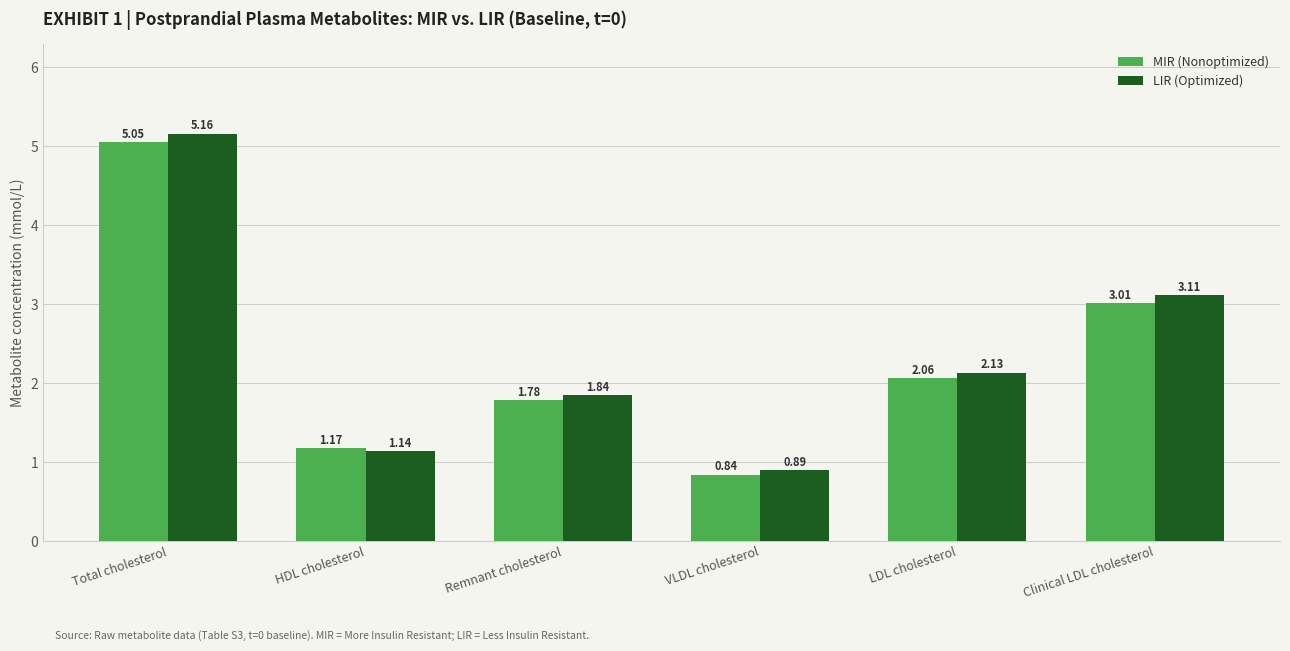

List the series in order of their peak value, highest first.

LIR (Optimized), MIR (Nonoptimized)